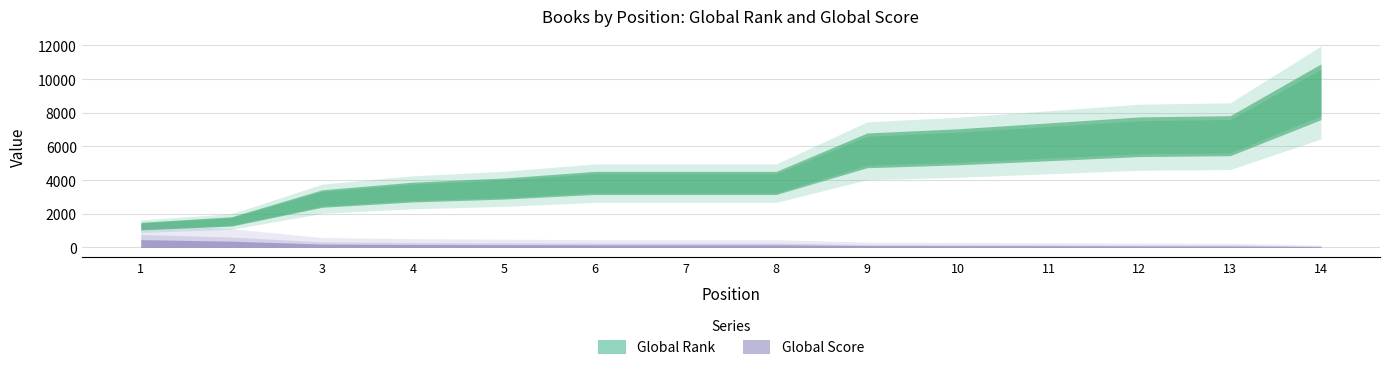

What is the average value of the Global Score series?

111